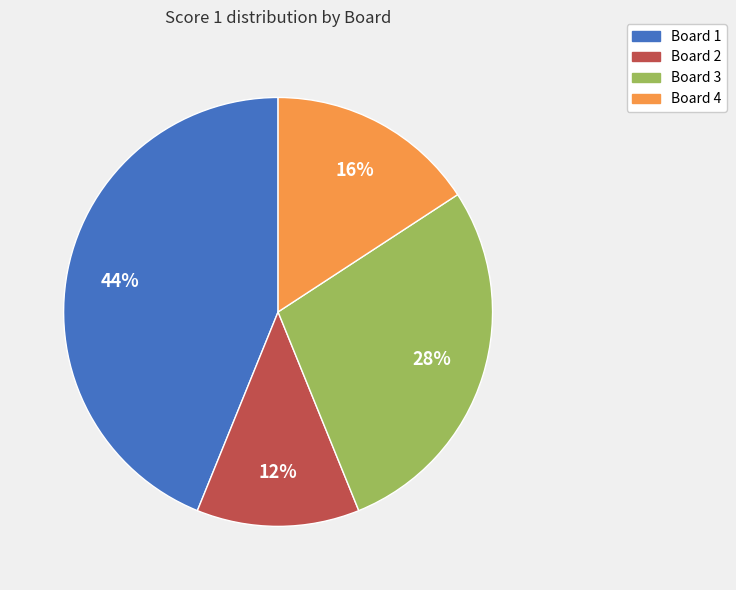

To the nearest percent, what percentage of the pie is Board 2?

12%